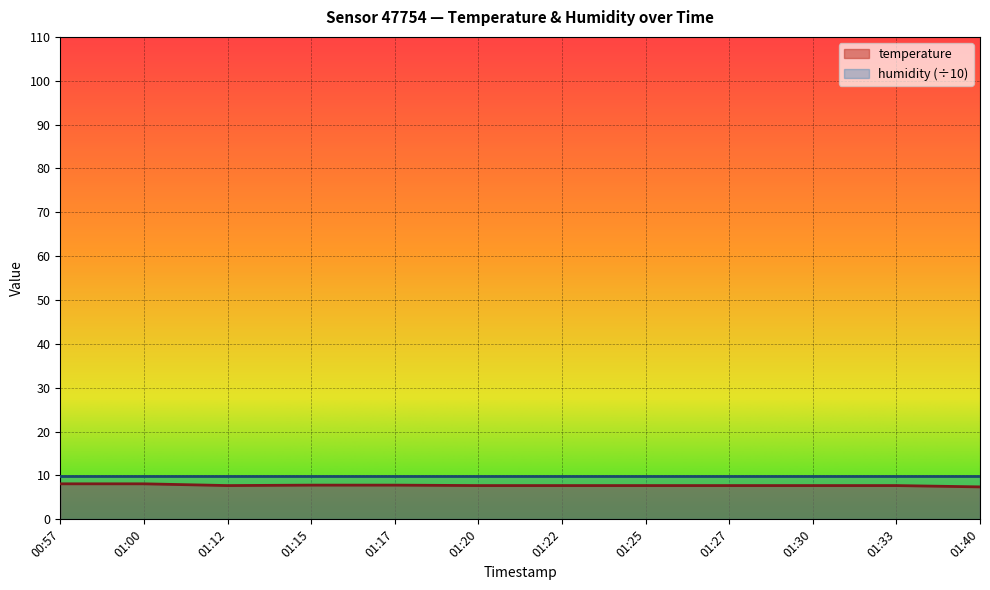

What value does the data have at 00:57?

8.1